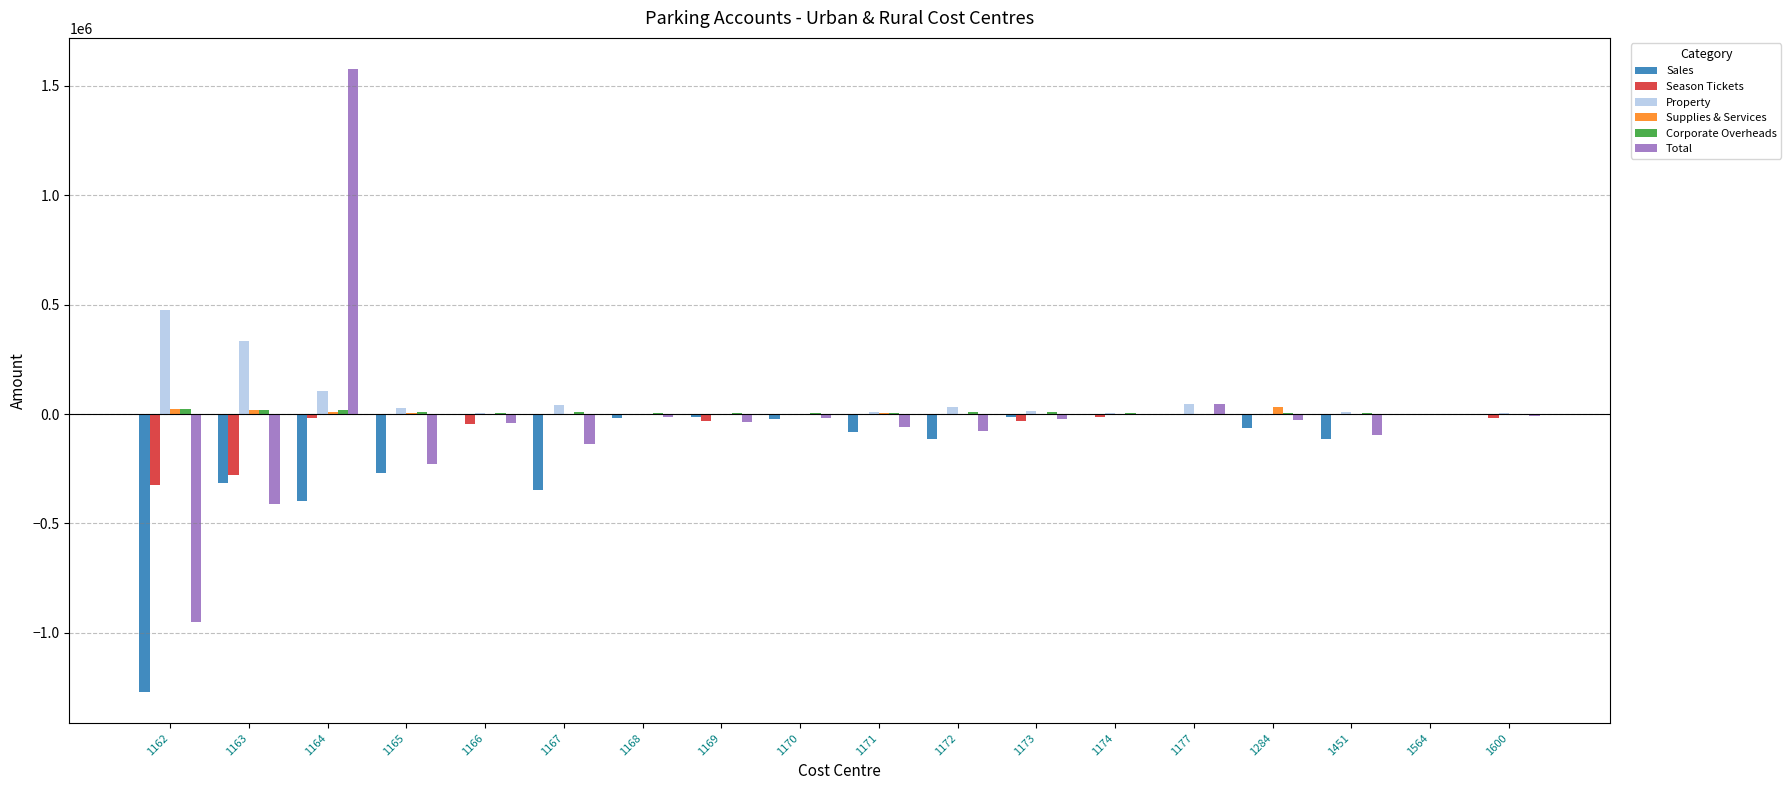

How many data points in Sales are above -23110?

8